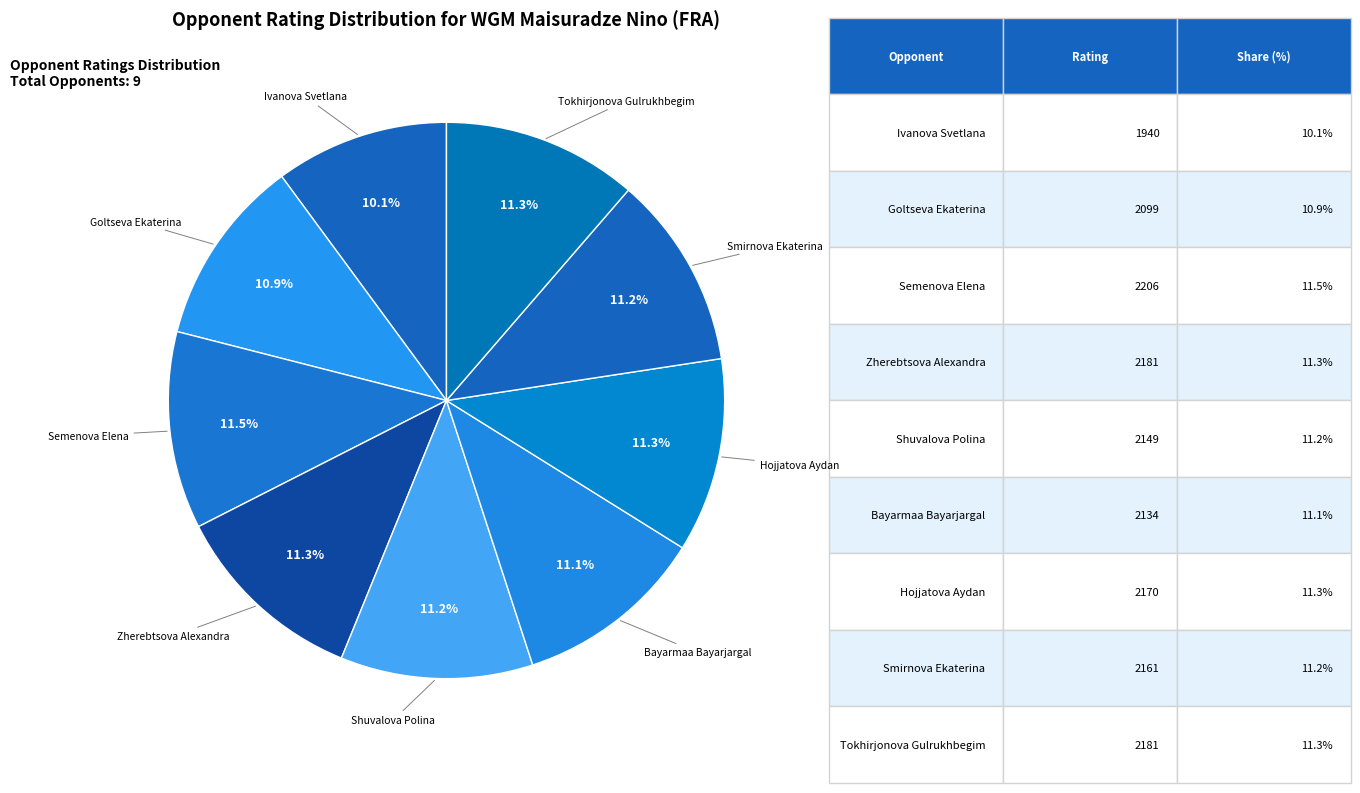

How many segments does this pie chart have?

9